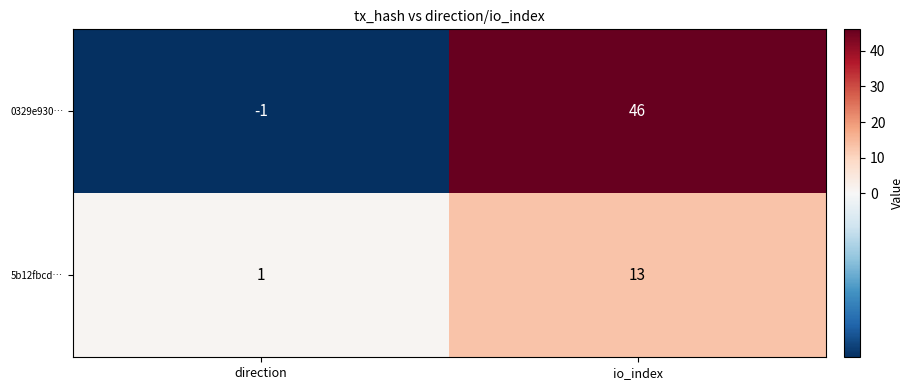

Rank the series by their maximum value, from lowest to highest.

5b12fbcd…, 0329e930…